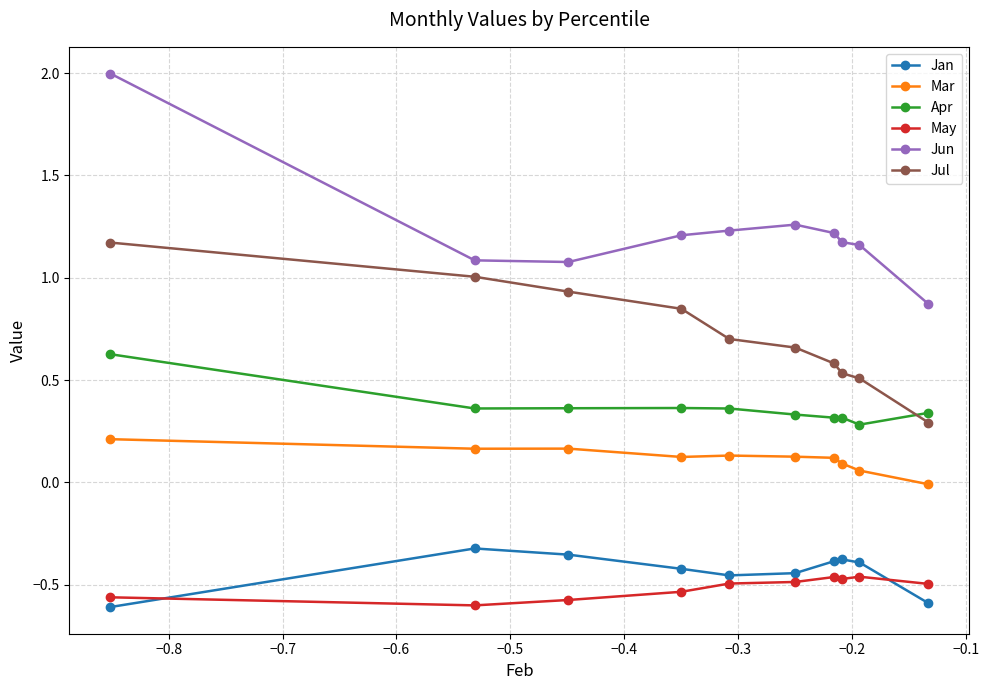

What is the sum of all Jun values?

12.3